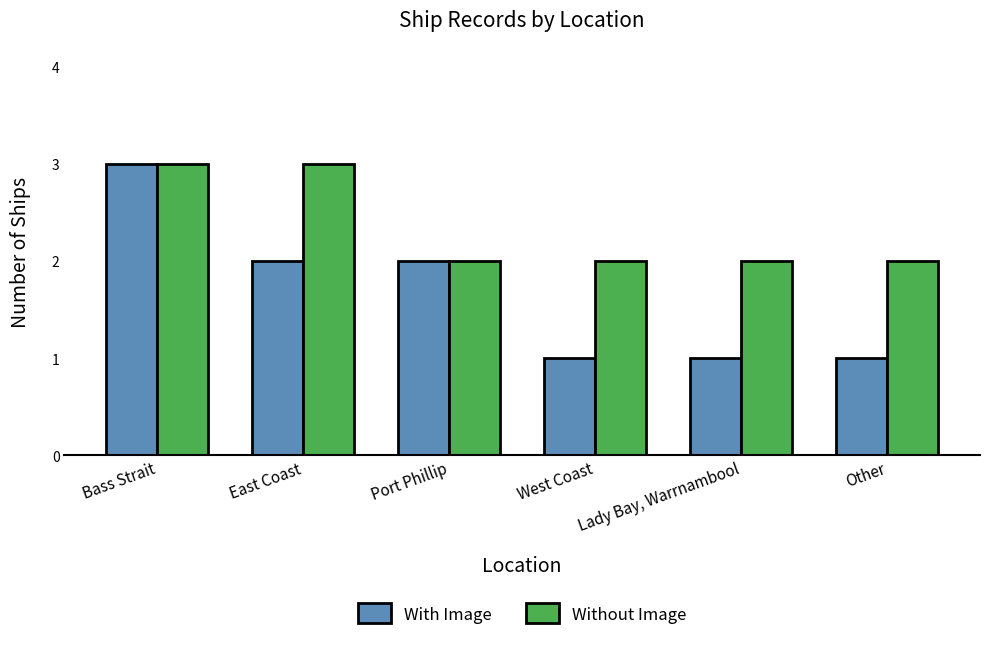

What is the maximum value shown in the chart?

3